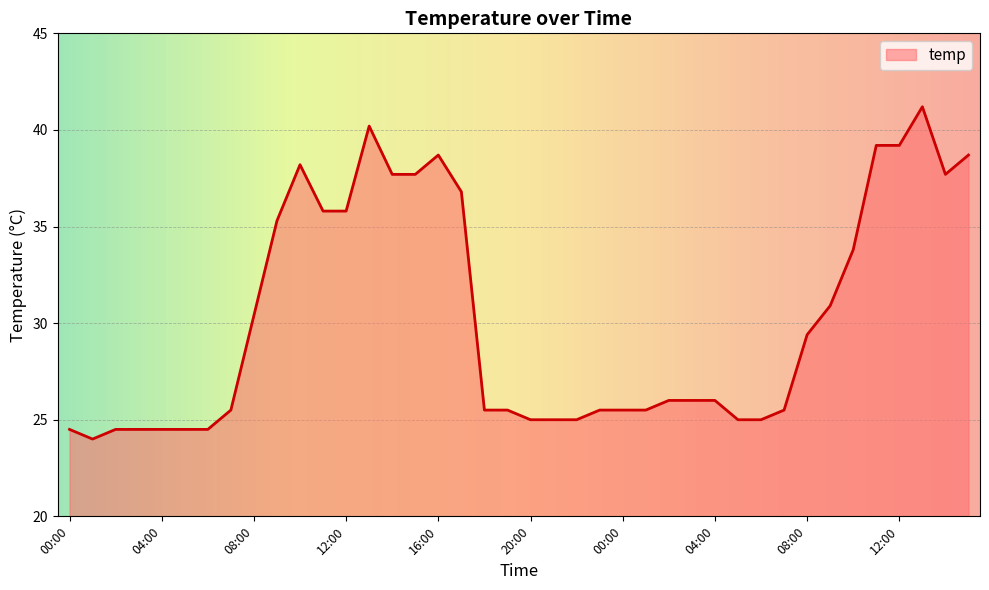

What is the greatest value displayed?

41.2